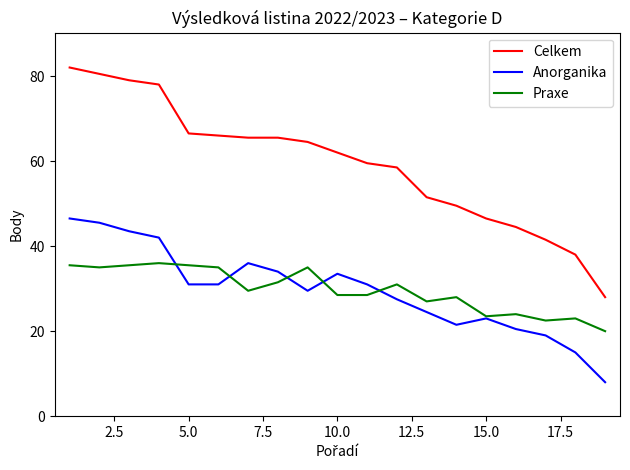

Which series has the largest total across all categories?

Celkem